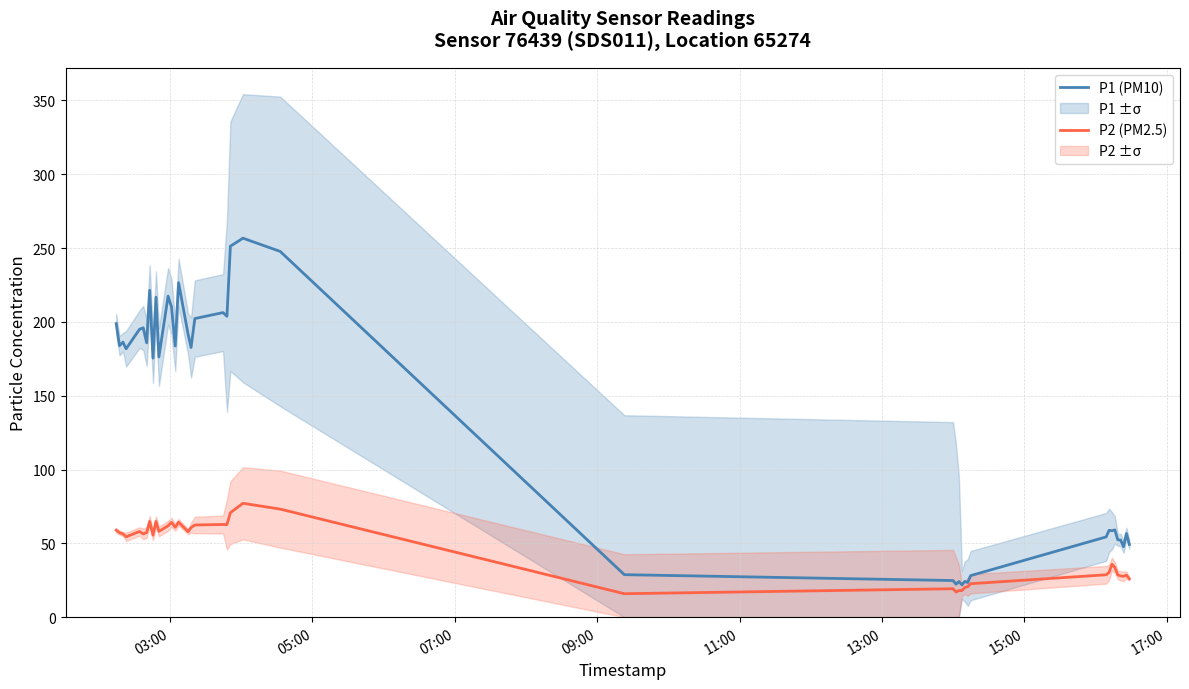

Is it true that P2 (PM2.5) equals 21.1 at 10?

False